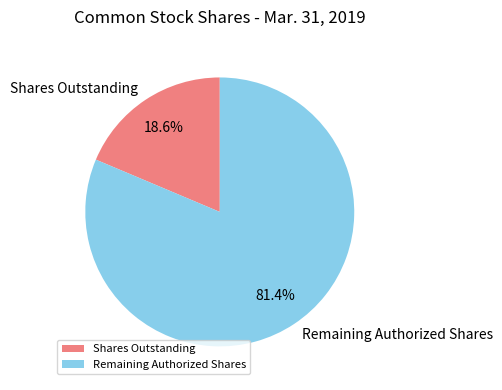

What portion of the pie excludes Shares Outstanding?

81.4%